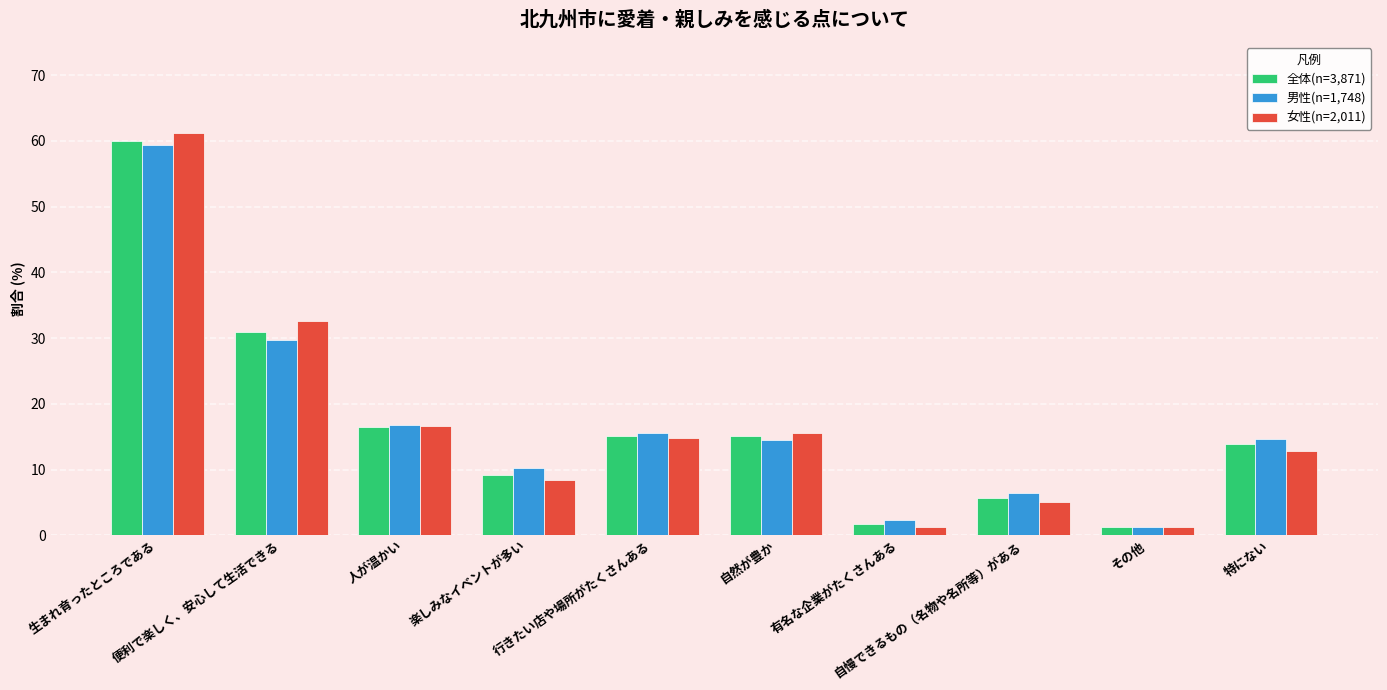

What is the difference between the maximum and minimum values in the 女性(n=2,011) series?

59.9